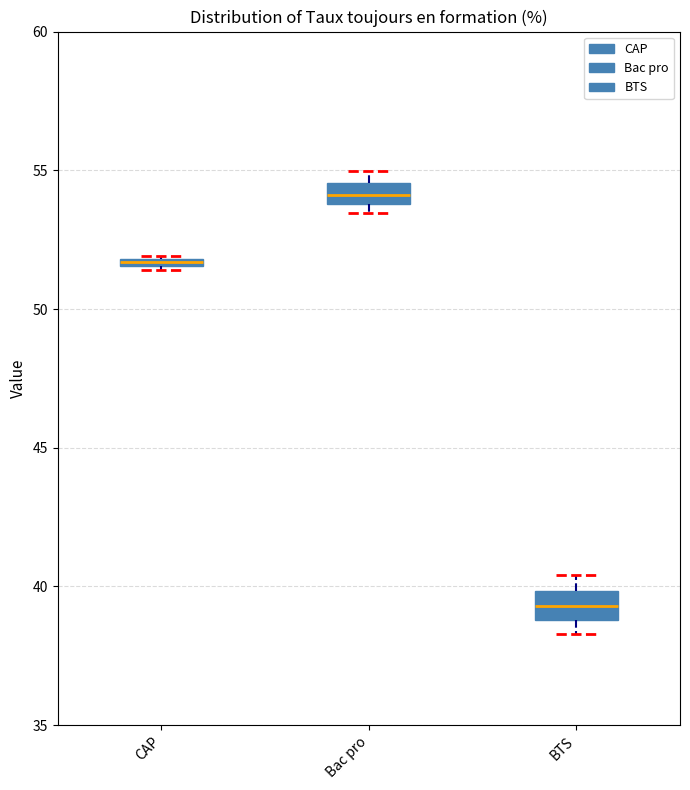

Where is the upper edge of the box for CAP on the y-axis? The values are not printed on the chart, so give them approximately, as read against the axis.

52.0